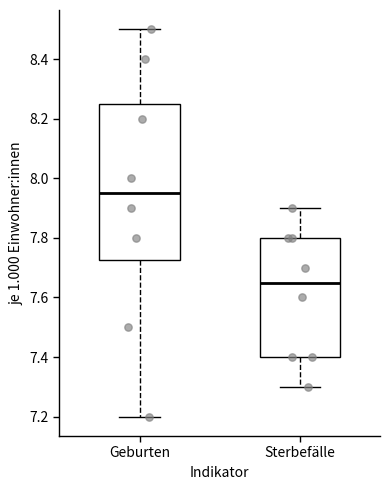

Reading left to right, transcribe this box plot: for each box, give where its median line is, the range the box spans, and where its two whiskers end, as read against the y-axis. The values are not printed on the chart, so give them approximately, as read against the axis.

Geburten: median 7.96, box 7.72 to 8.26, whiskers 7.20 to 8.50
Sterbefälle: median 7.66, box 7.40 to 7.80, whiskers 7.30 to 7.90